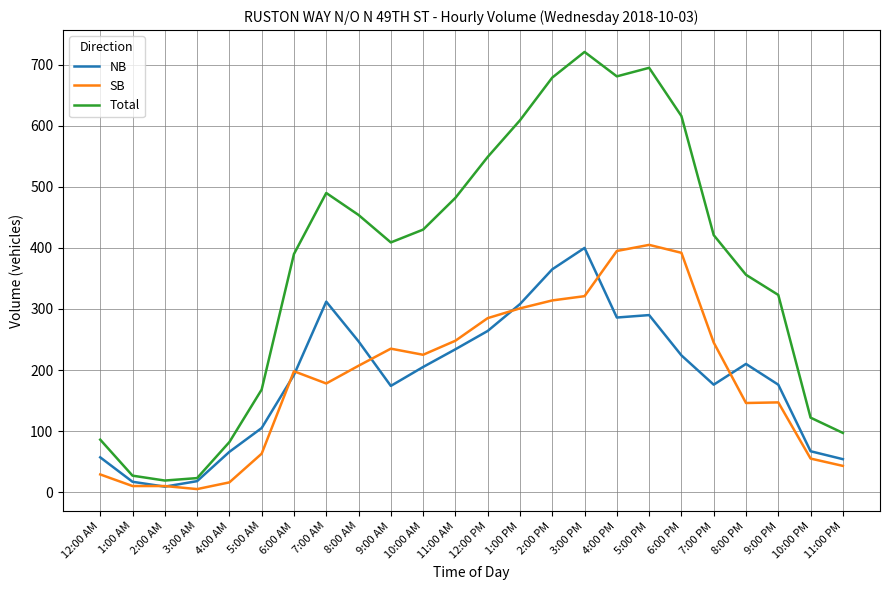

At 8:00 PM, list the series in order from largest to smallest.

Total, NB, SB